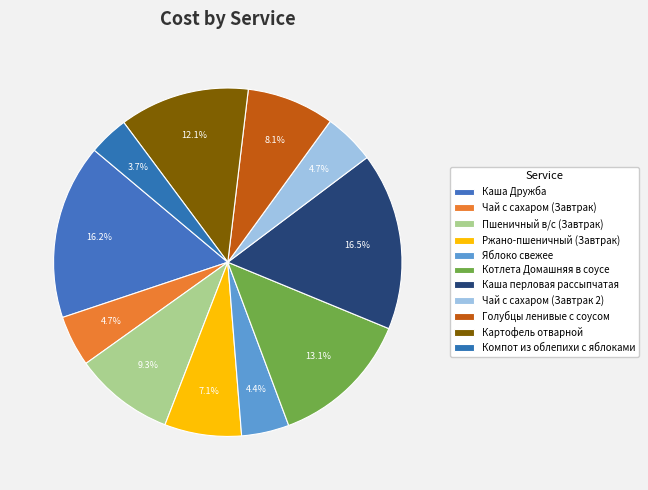

The Голубцы ленивые с соусом slice represents 18% of the pie. True or false?

False